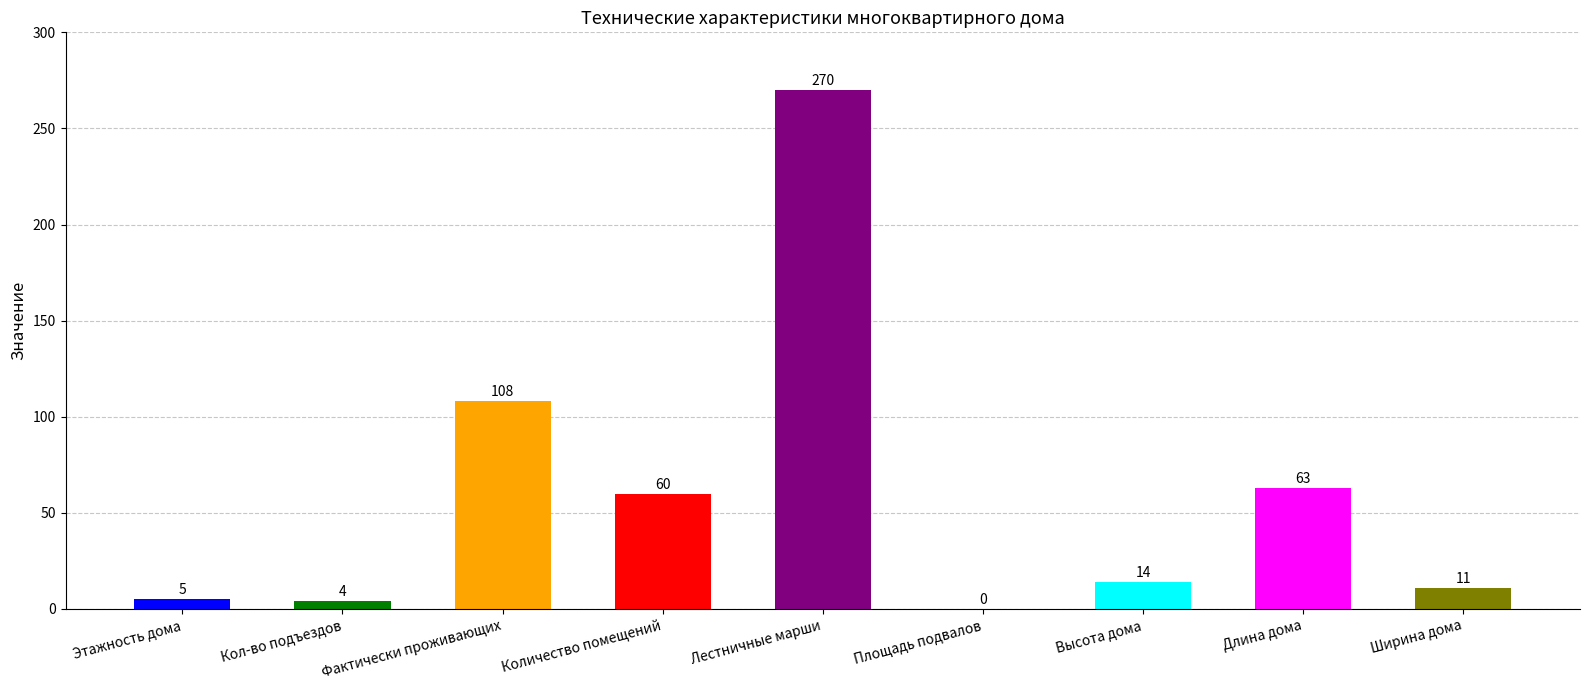

What is the value of the 4th bar from the left?

60